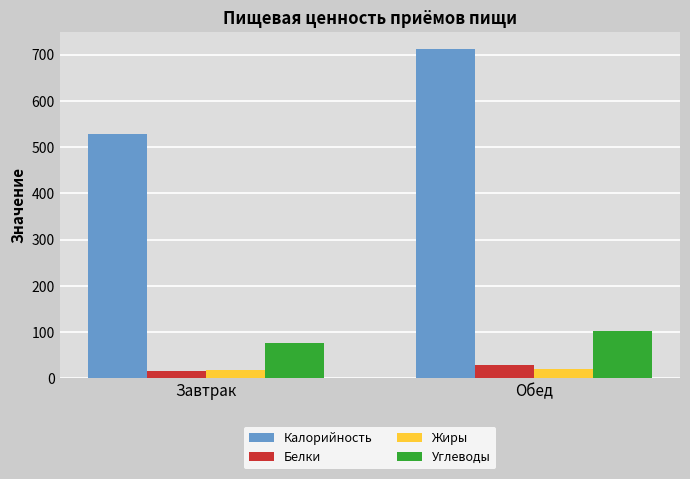

What are all the series names shown in the legend?

Калорийность, Белки, Жиры, Углеводы